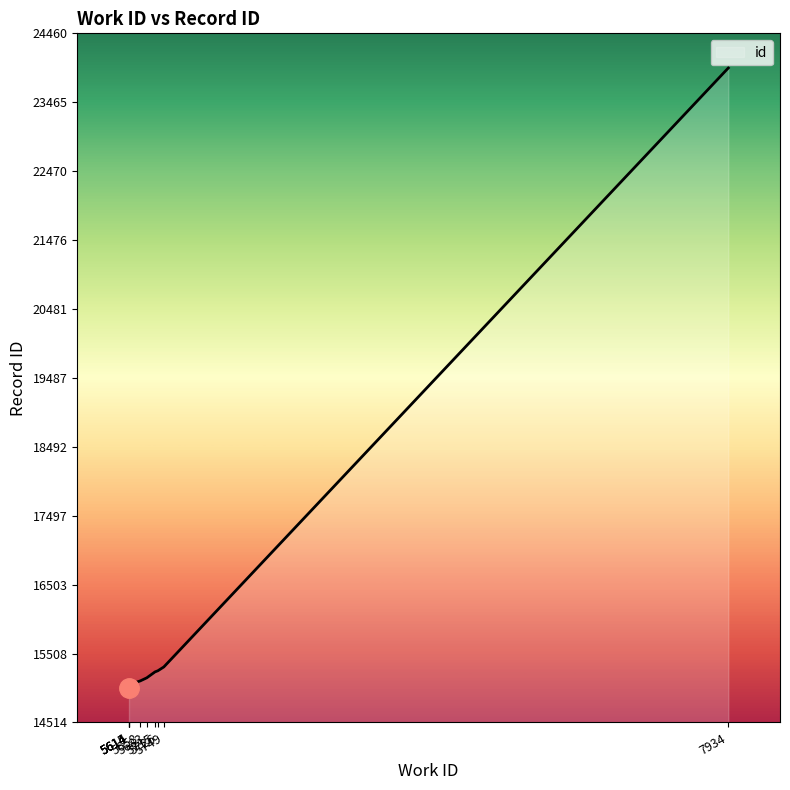

Rank the categories by value from lowest to highest.

5614, 5614, 5615, 5614, 5658, 5683, 5715, 5726, 5749, 7934